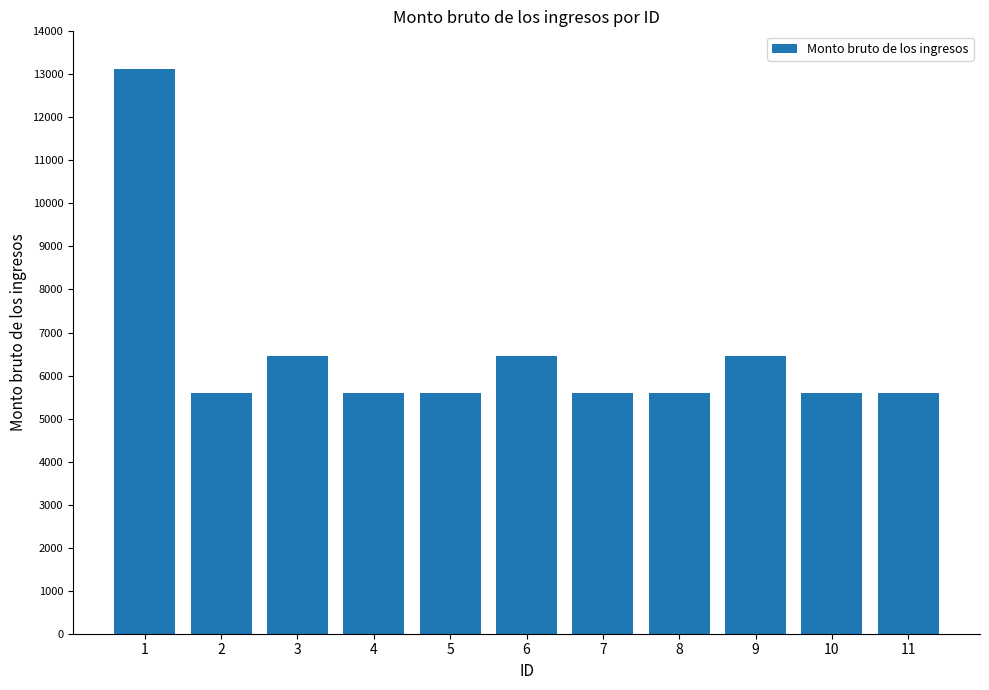

Which has a higher value, 6 or 8?

6